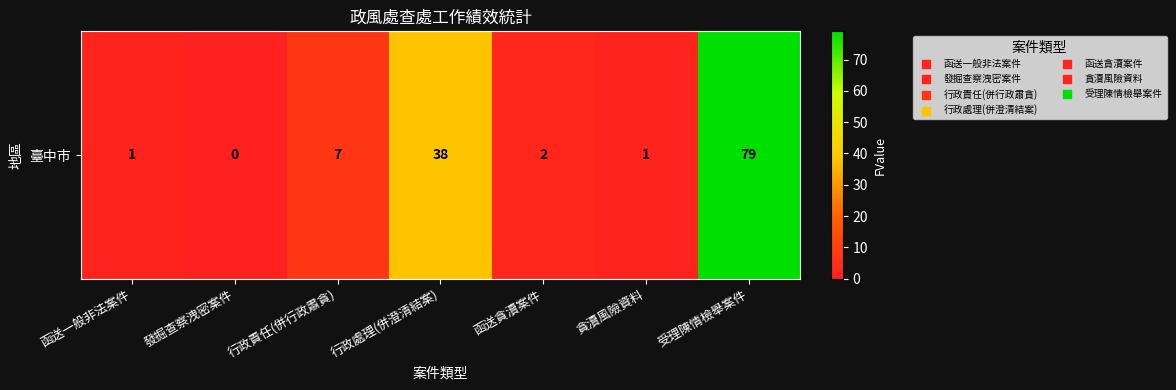

Rank the categories by value from lowest to highest.

發掘查察洩密案件, 函送一般非法案件, 貪瀆風險資料, 函送貪瀆案件, 行政責任(併行政肅貪), 行政處理(併澄清結案), 受理陳情檢舉案件